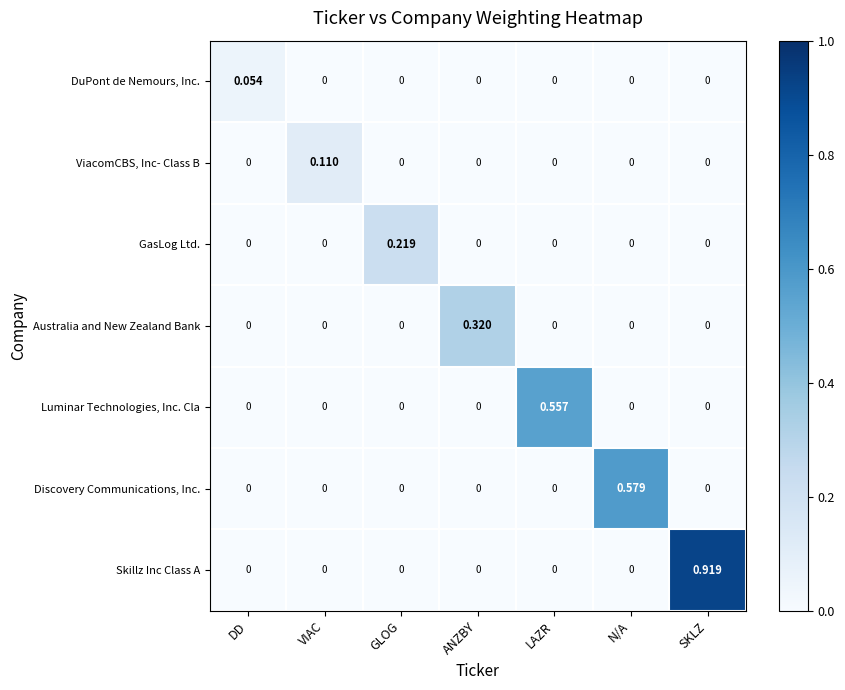

List the series in order of their peak value, highest first.

Skillz Inc Class A, Discovery Communications, Inc., Luminar Technologies, Inc. Cla, Australia and New Zealand Bank, GasLog Ltd., ViacomCBS, Inc- Class B, DuPont de Nemours, Inc.